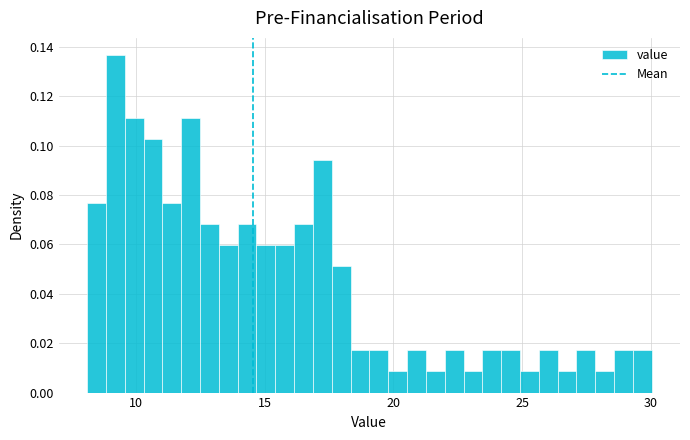

Read against the x-axis, roughly where is the centre of the tallest bar?

9.0